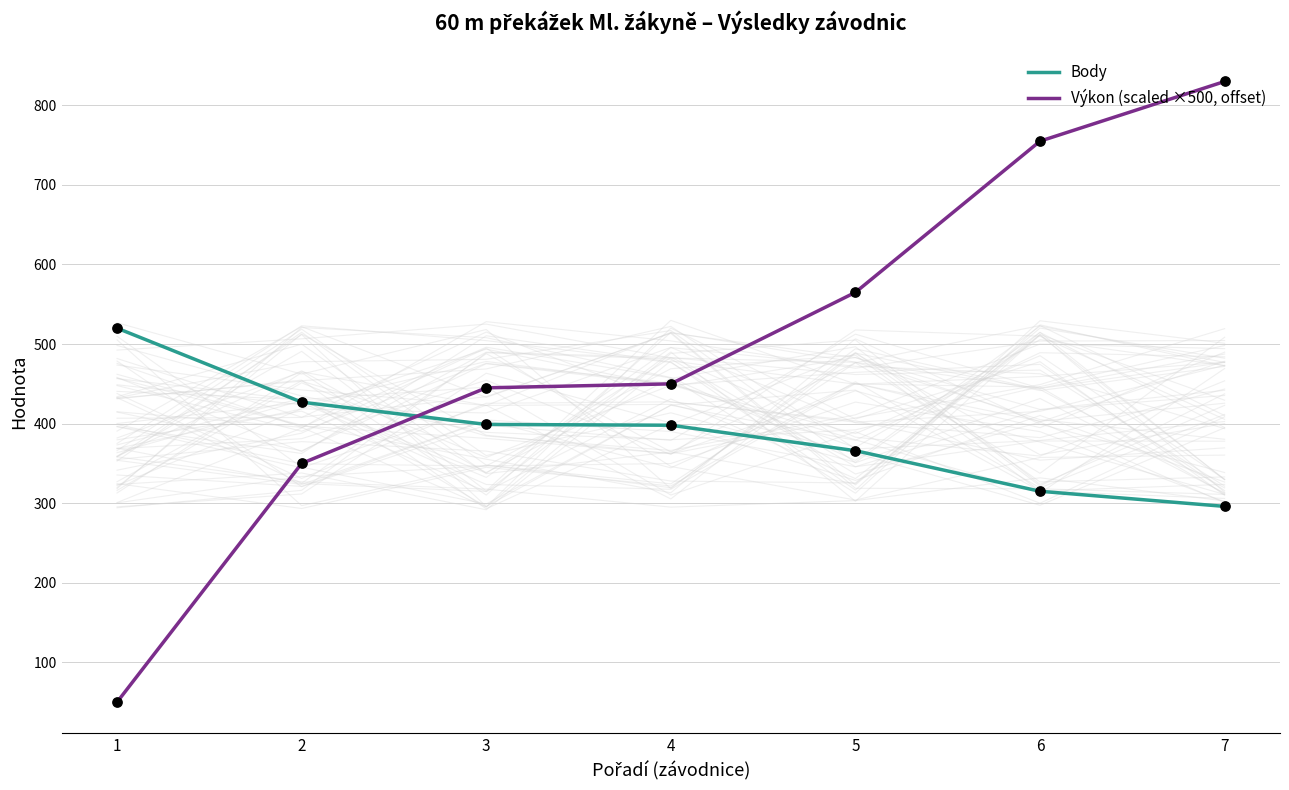

Which series reaches the minimum Y coordinate?

Výkon (scaled ×500, offset)